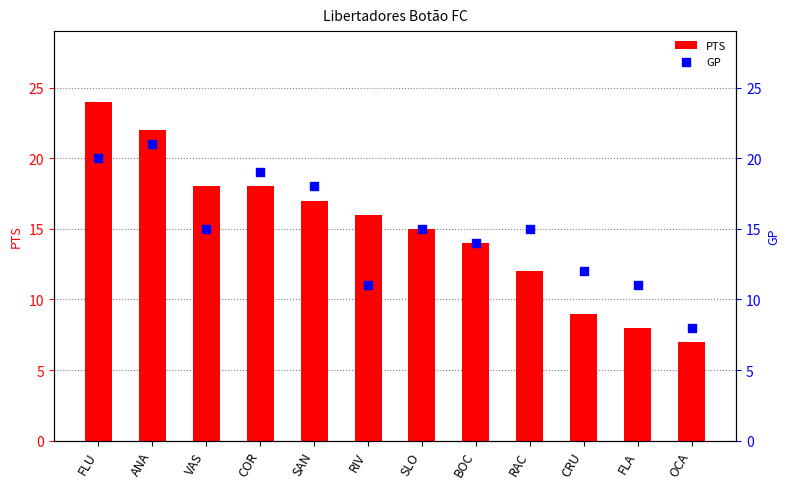

Is the value of GP at SAN greater than the value of PTS at BOC?

Yes